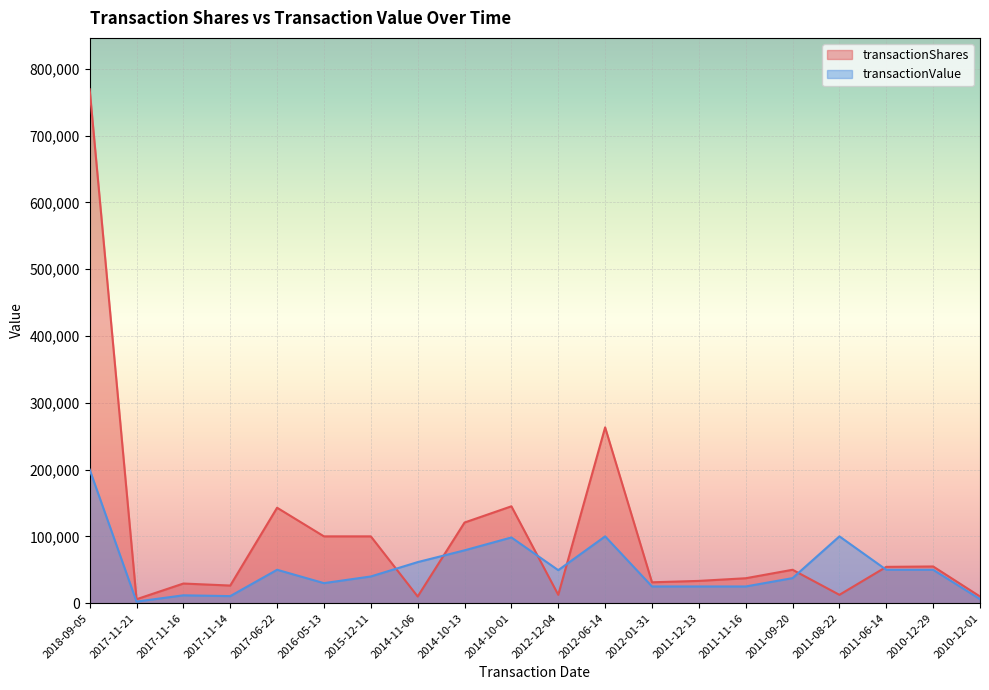

What is the smallest value displayed?

2353